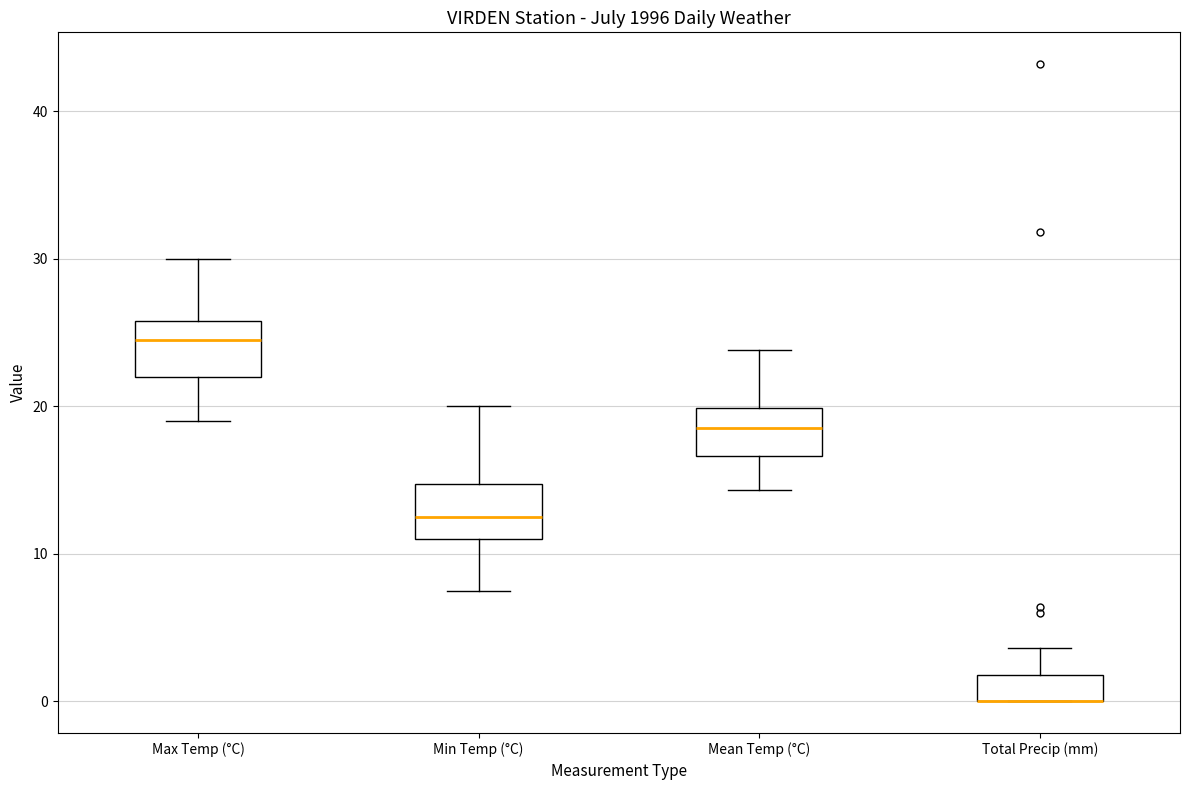

Where does the median line of the box for Max Temp (°C) sit on the y-axis? The values are not printed on the chart, so give them approximately, as read against the axis.

25